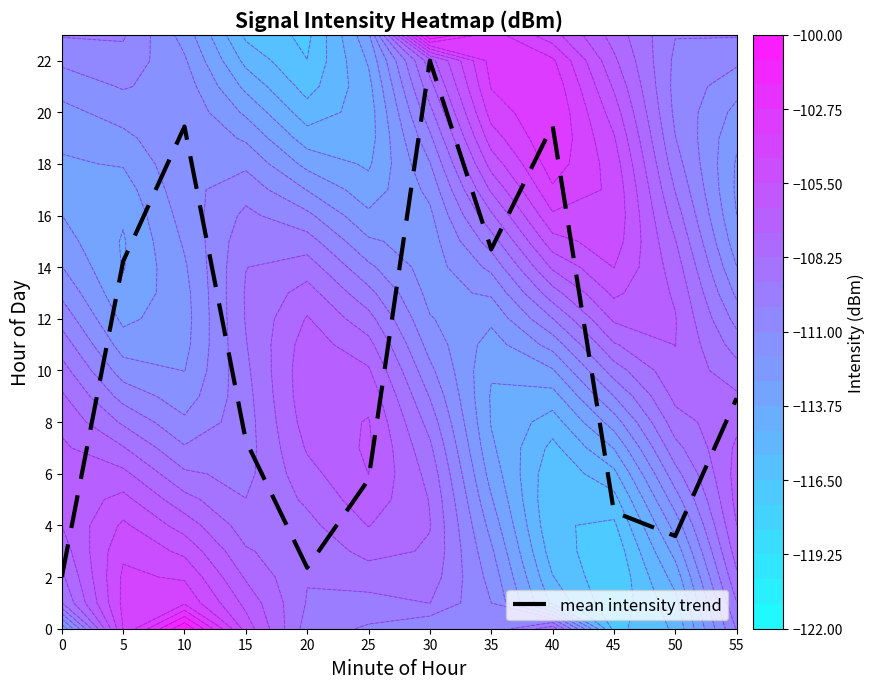

What is the difference between the maximum and minimum values?

20.0